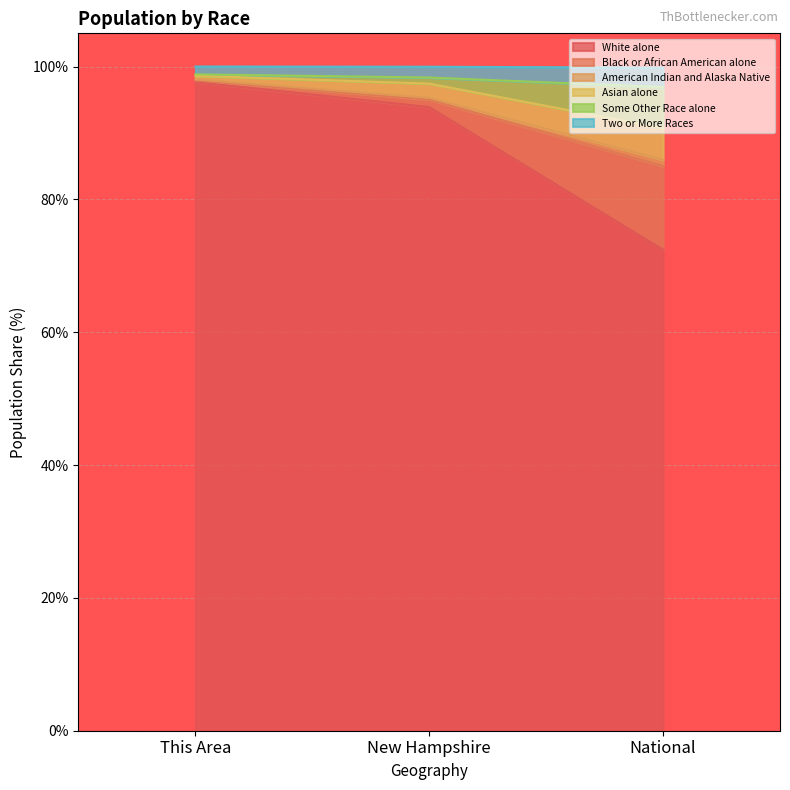

The White alone series shows 97.7 at This Area. True or false?

True